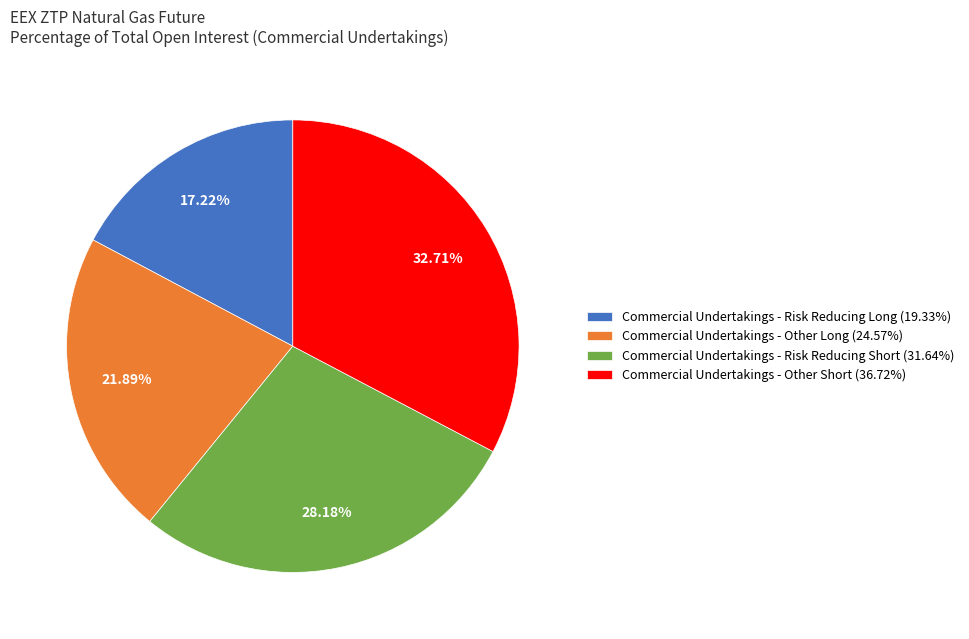

Which slice is the largest?

Commercial Undertakings - Other Short (36.72%)